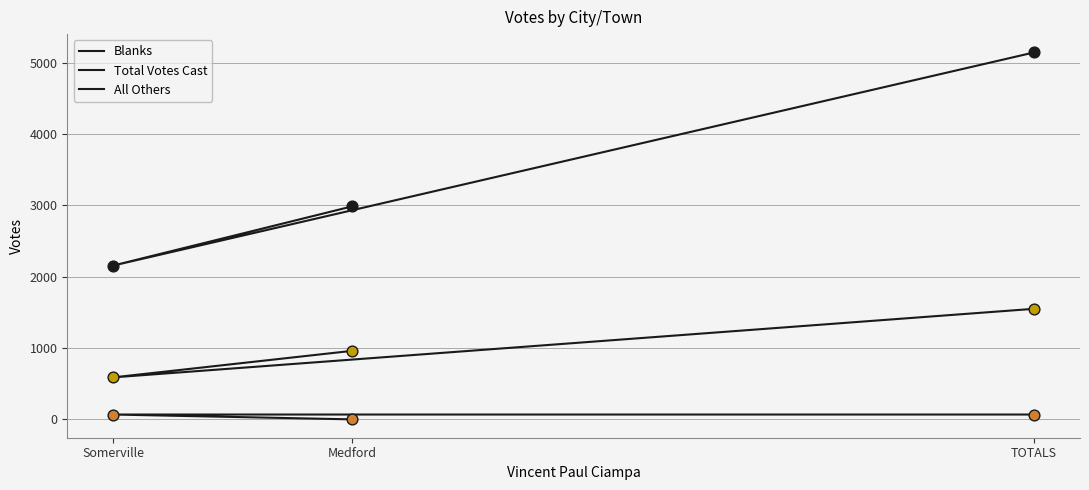

Is the value of Total Votes Cast at TOTALS greater than the value of Blanks at TOTALS?

Yes